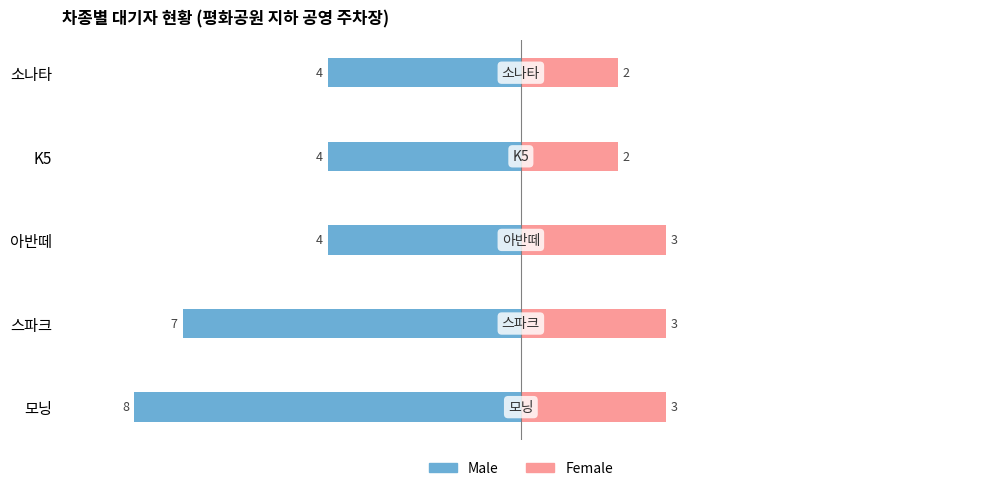

Read the Female value at K5.

2